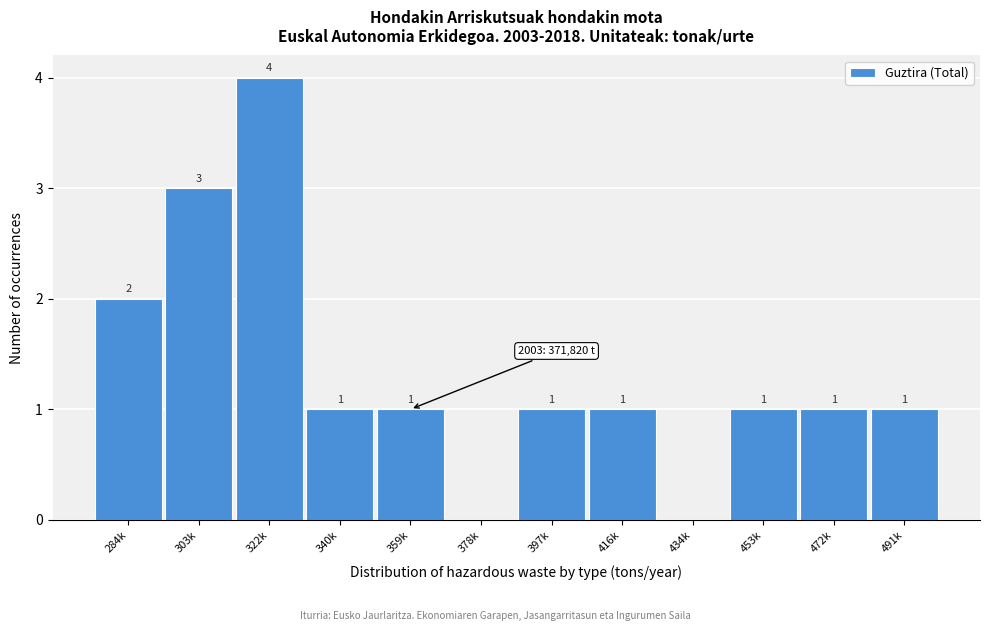

Reading right to left, what are all the values shown in this chart?

491k=1	472k=1	453k=1	434k=0	416k=1	397k=1	378k=0	359k=1	340k=1	322k=4	303k=3	284k=2